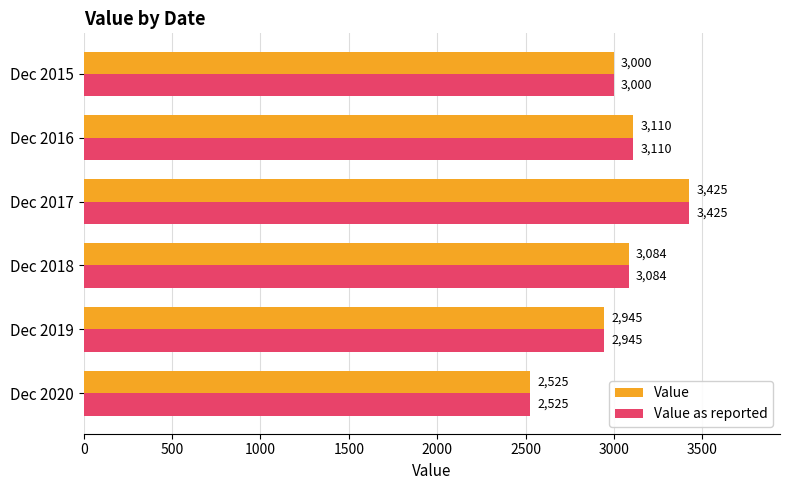

What are all the series names shown in the legend?

Value, Value as reported